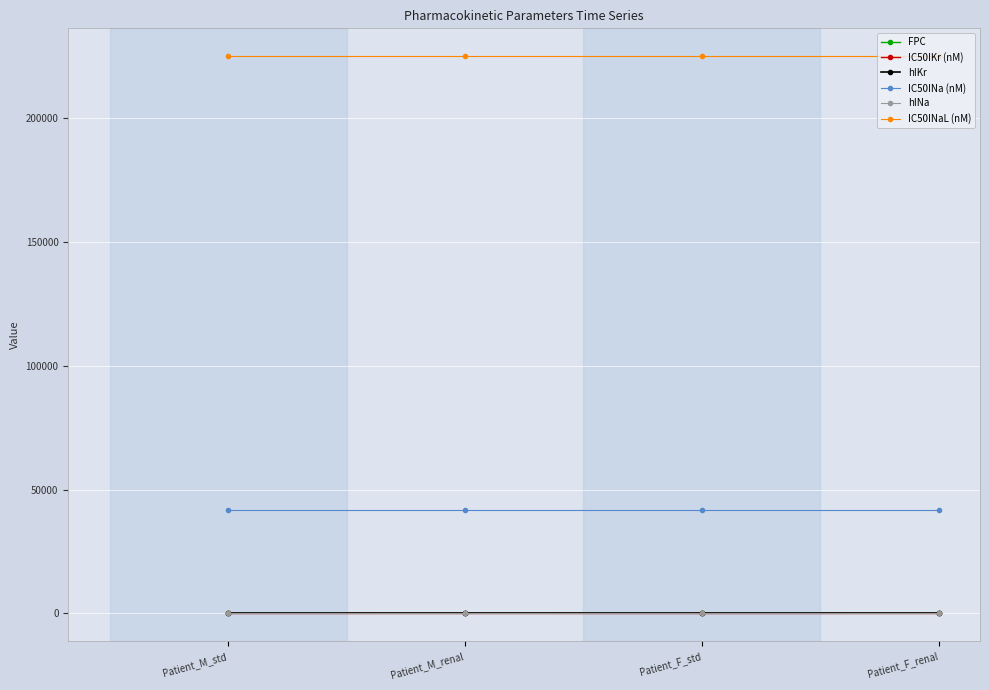

What is the approximate value of IC50INaL (nM) at Patient_M_std?

225000.0